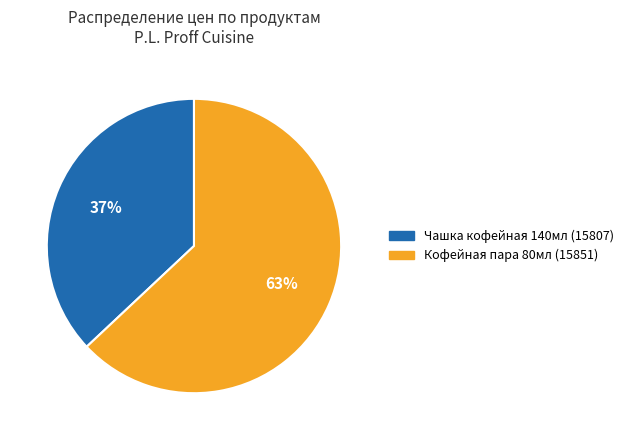

To the nearest percent, what is the difference between the Кофейная пара 80мл (15851) and Чашка кофейная 140мл (15807) slice percentages?

26%